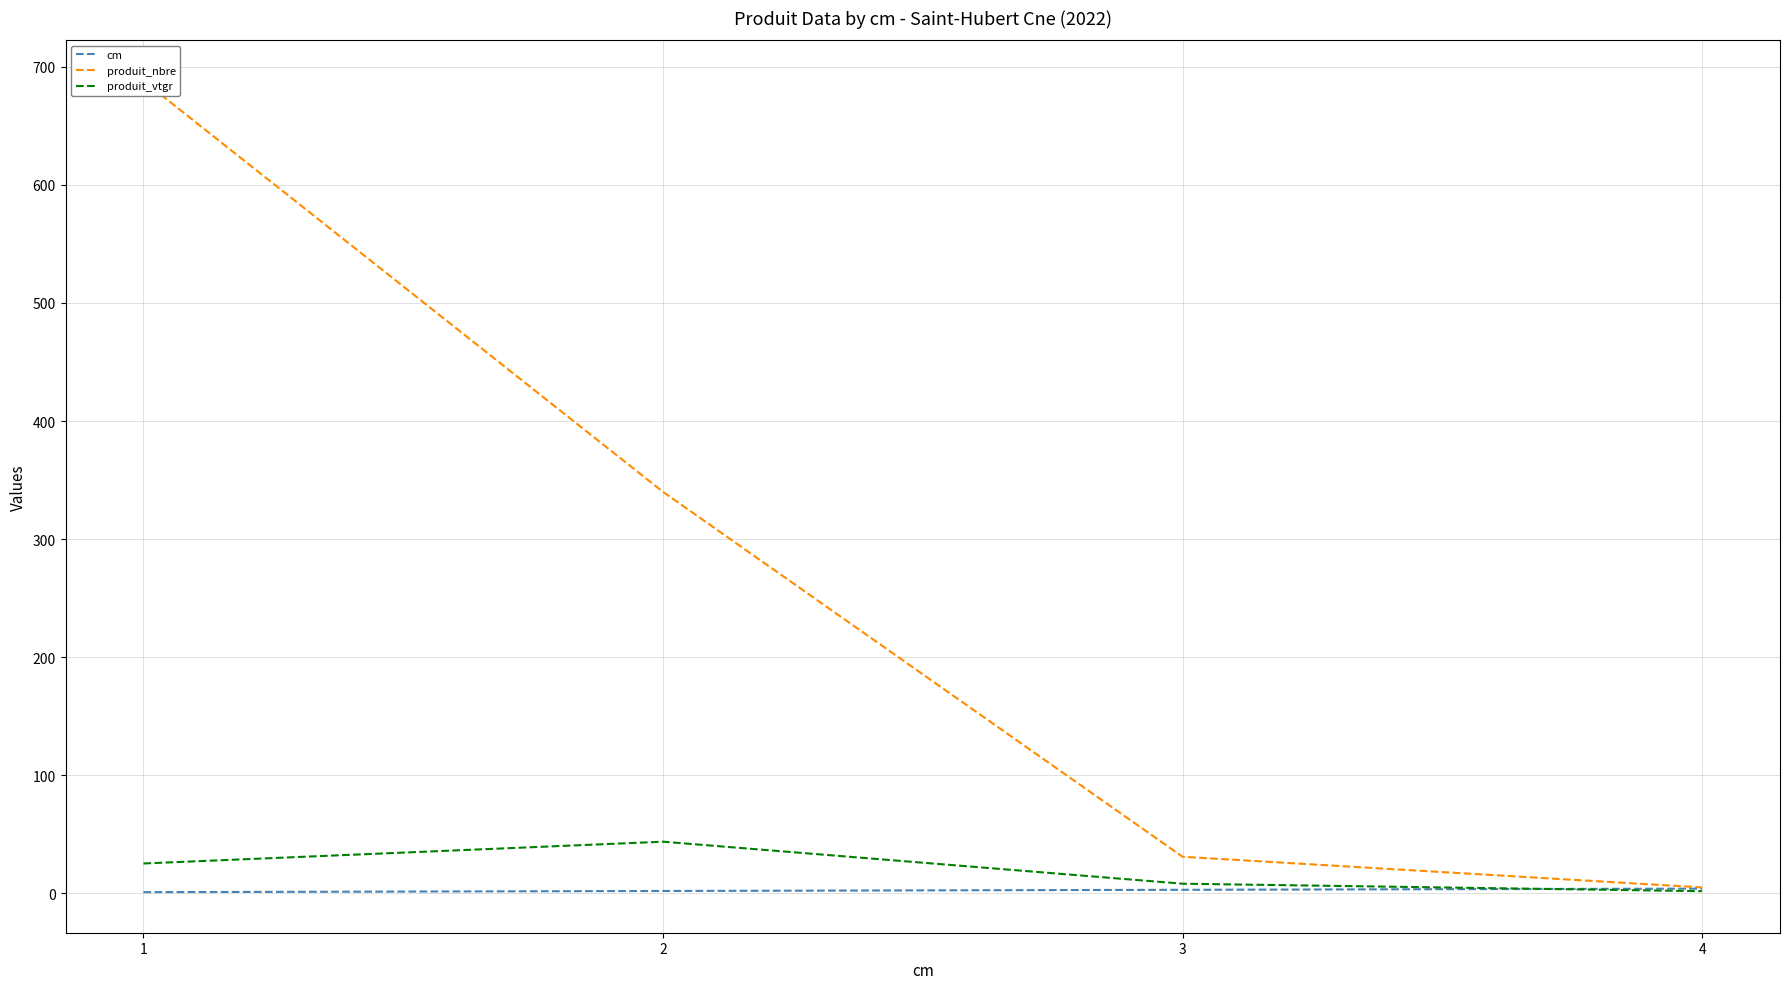

What is the lowest value of the cm series?

1.0